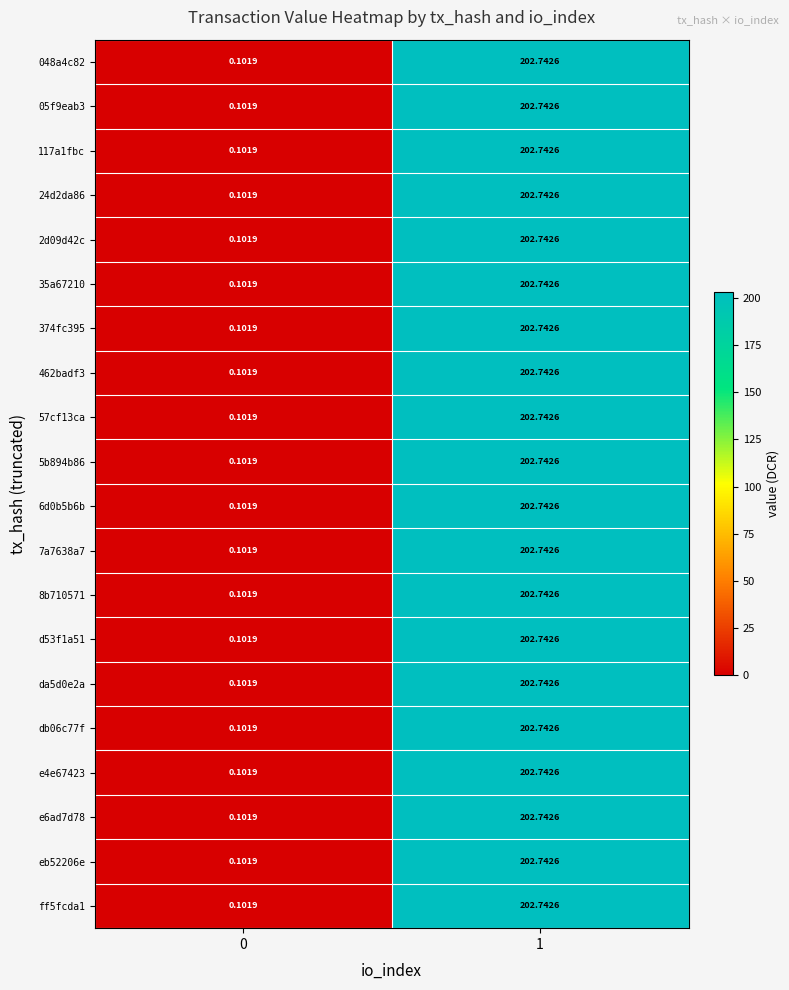

Is the value of da5d0e2a at 1 greater than the value of 05f9eab3 at 0?

Yes